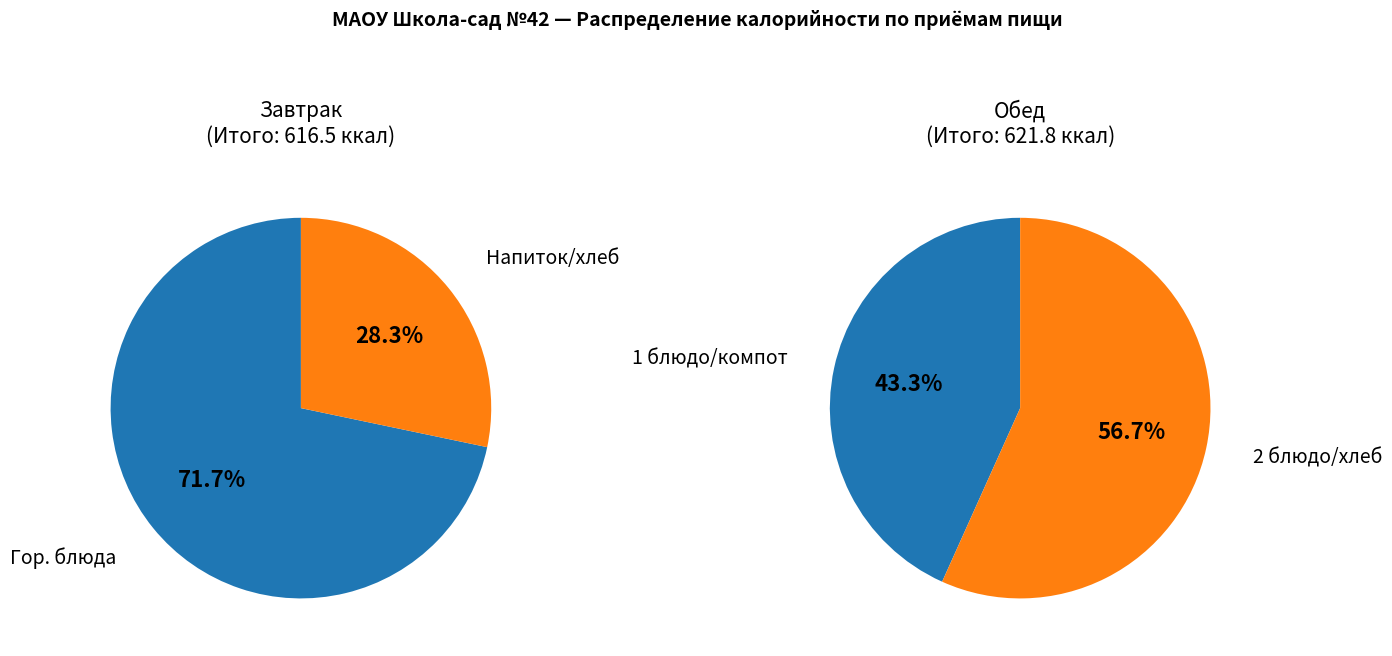

Which series has the widest spread of values?

Завтрак